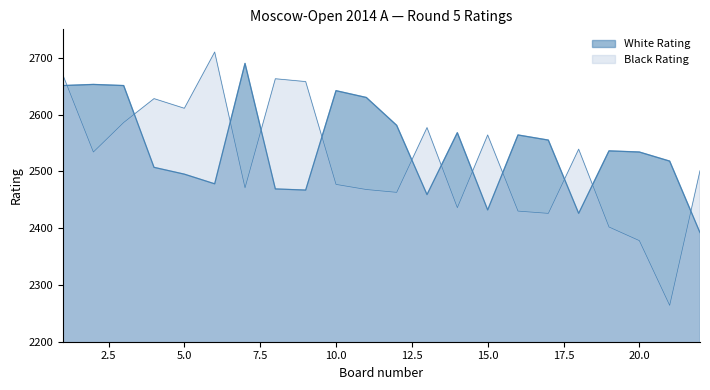

How many intersections are there between Black Rating and White Rating?

12